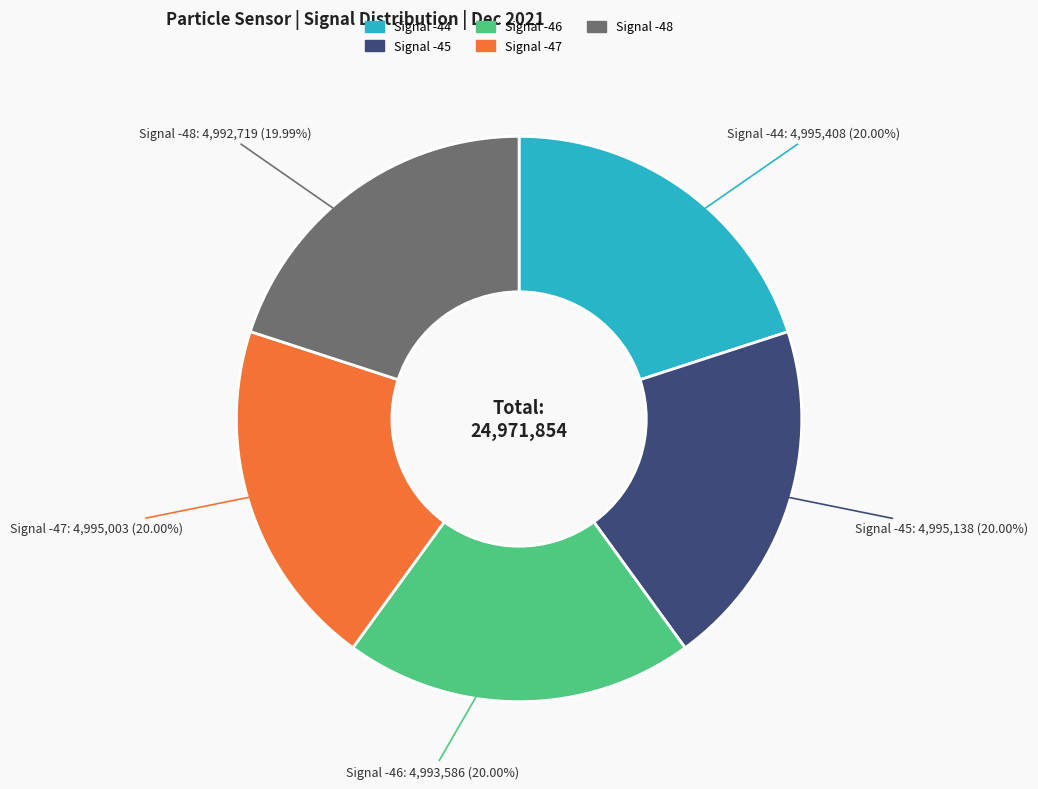

What percentage do Signal -44 and Signal -47 together represent?

40.0%